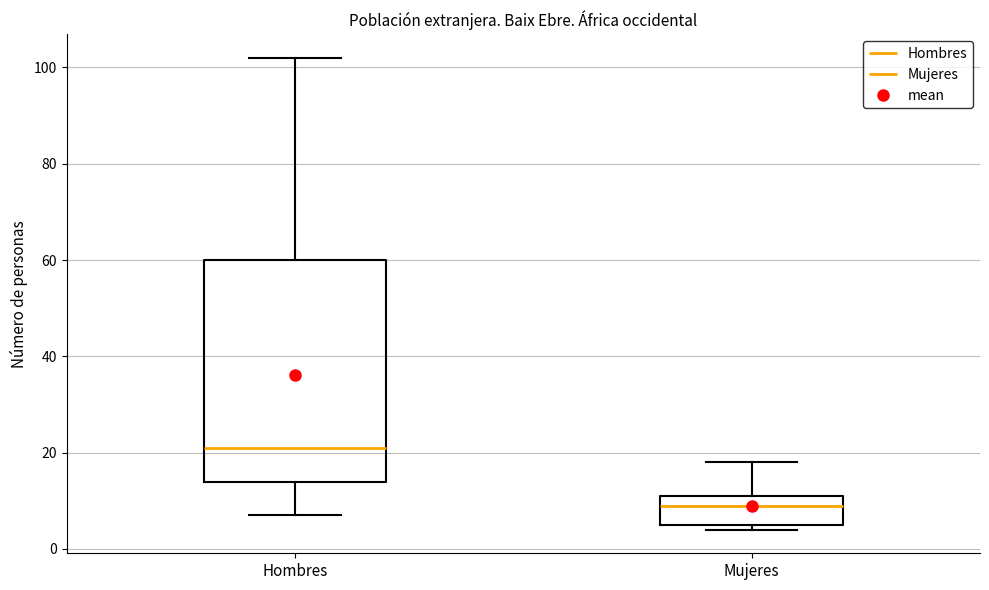

Reading left to right, transcribe this box plot: for each box, give where its median line is, the range the box spans, and where its two whiskers end, as read against the y-axis. The values are not printed on the chart, so give them approximately, as read against the axis.

Hombres: median 22, box 14 to 60, whiskers 8 to 102
Mujeres: median 10, box 6 to 12, whiskers 4 to 18